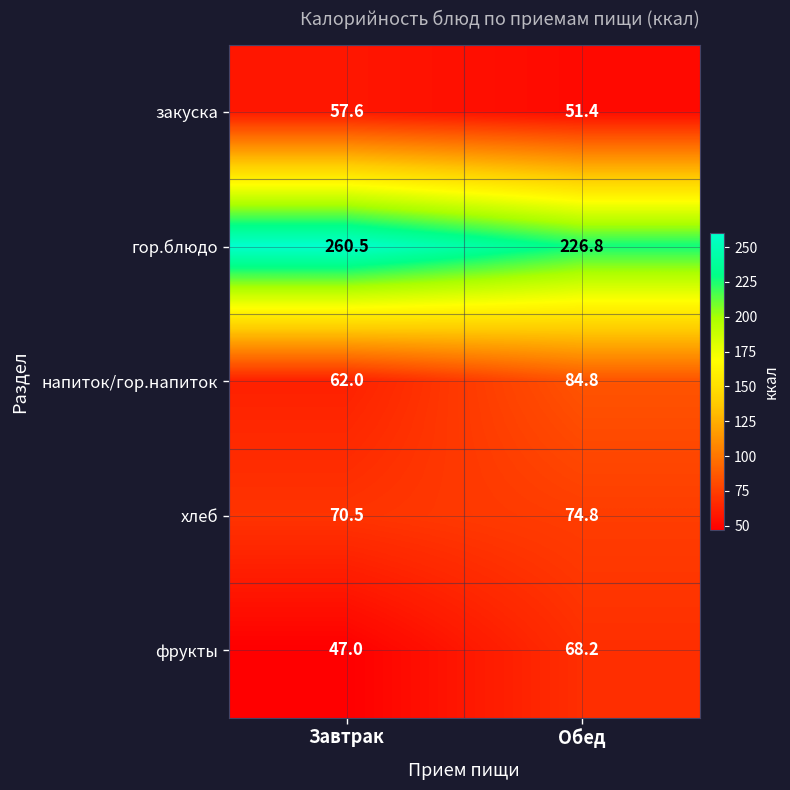

What is the total value across all series at Завтрак?

497.6